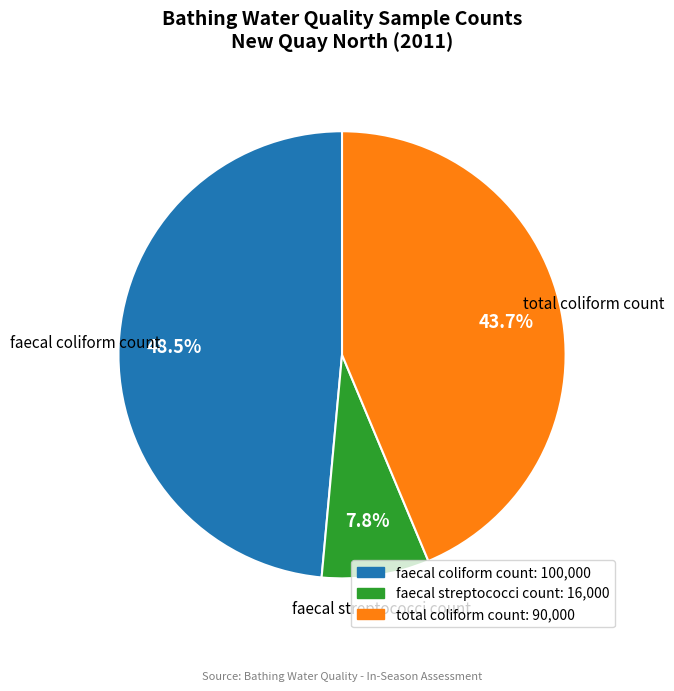

Approximately how many times larger is the value at total coliform count compared to faecal coliform count?

0.9